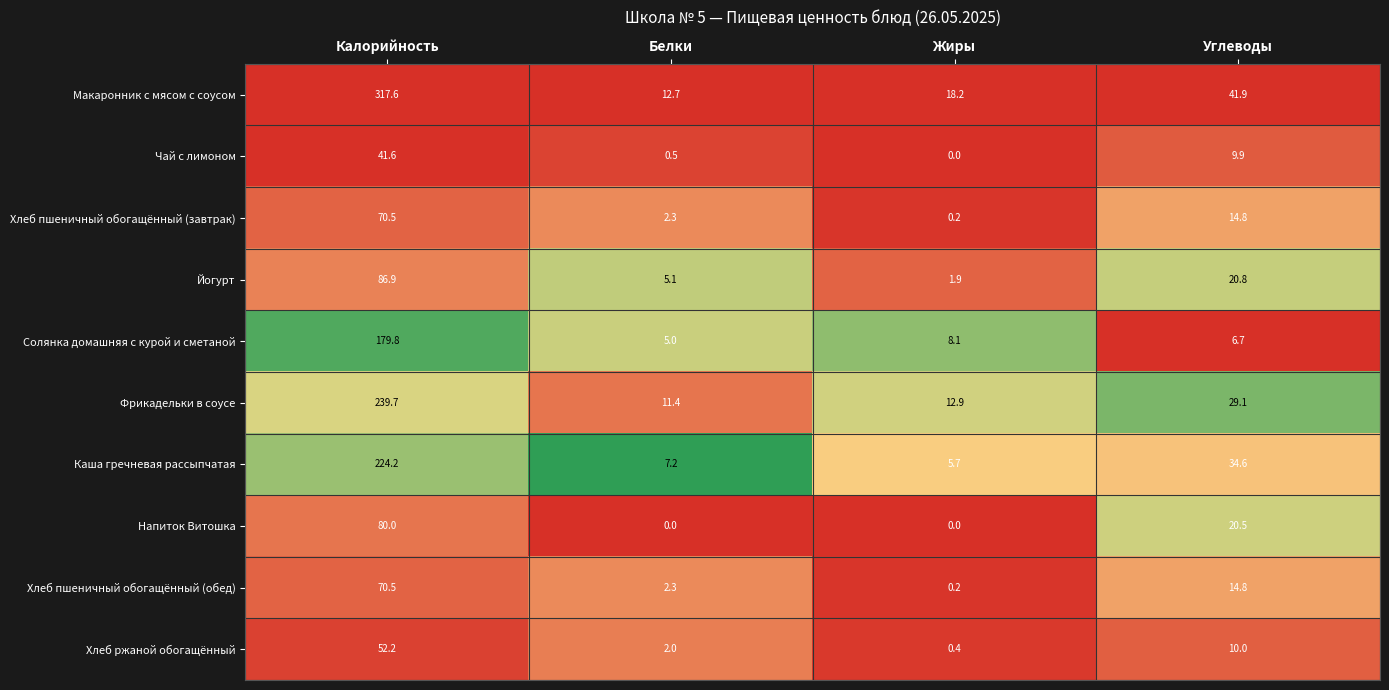

How many series are shown in this chart?

10